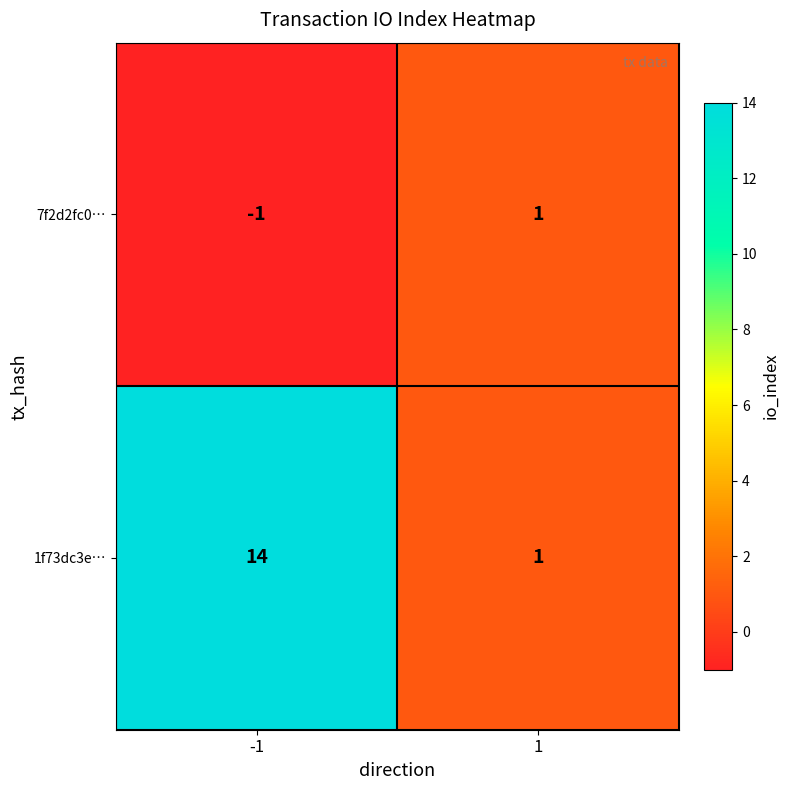

What is the difference between the 1f73dc3e… values at -1 and 1?

13